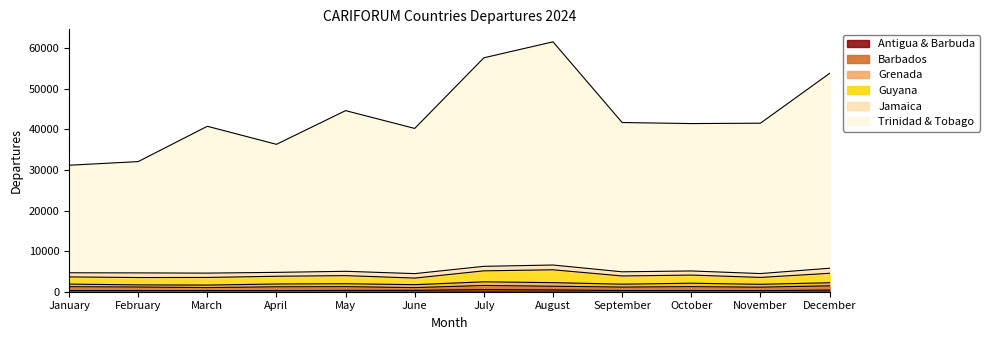

How many data points does each series have?

12